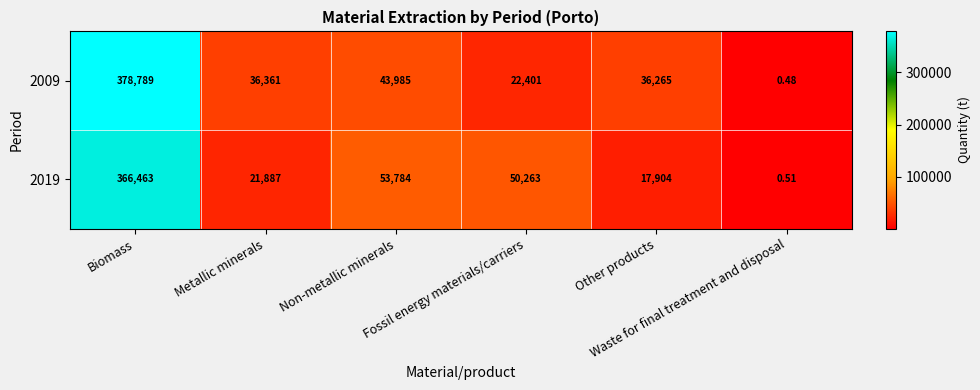

Count the number of data series in this chart.

2